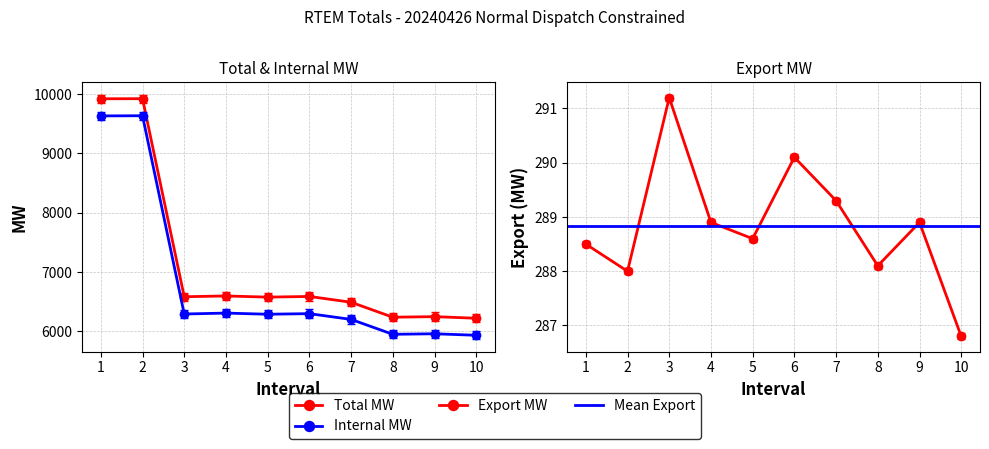

At how many categories does at least one series exceed 9688?

2